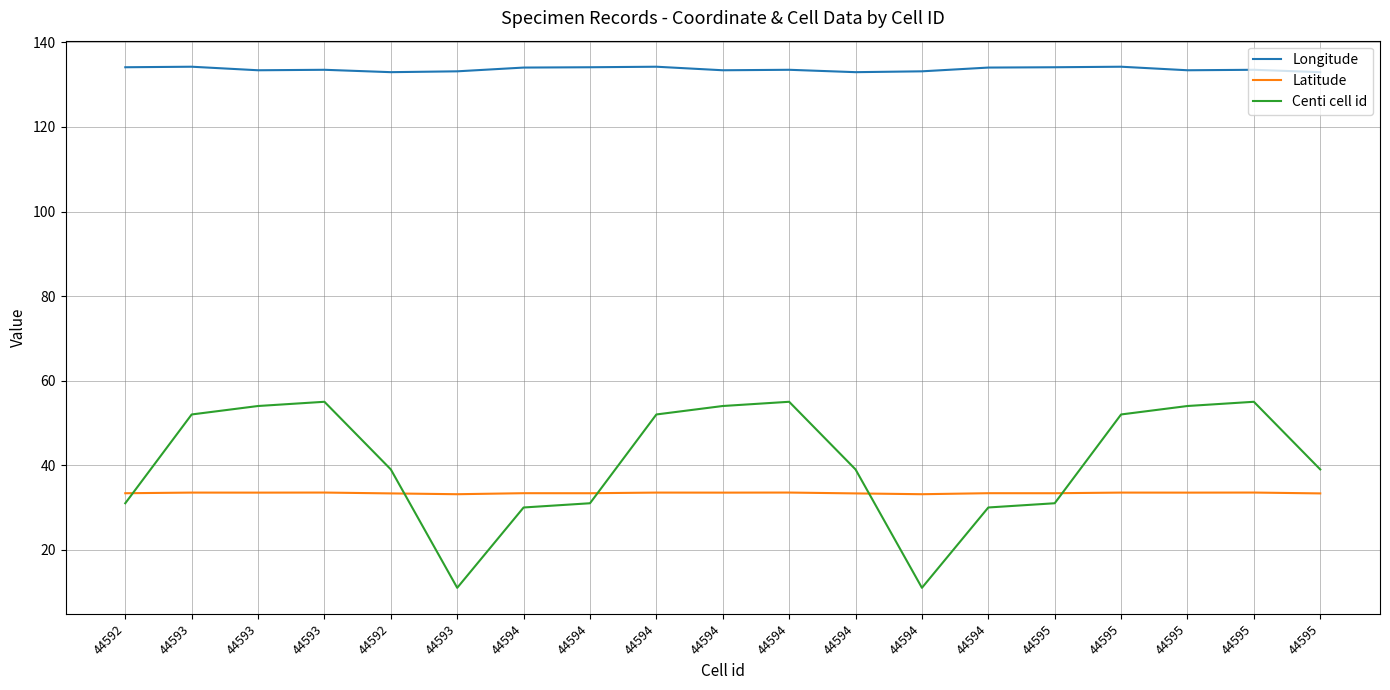

What is the maximum value shown in the chart?

134.2